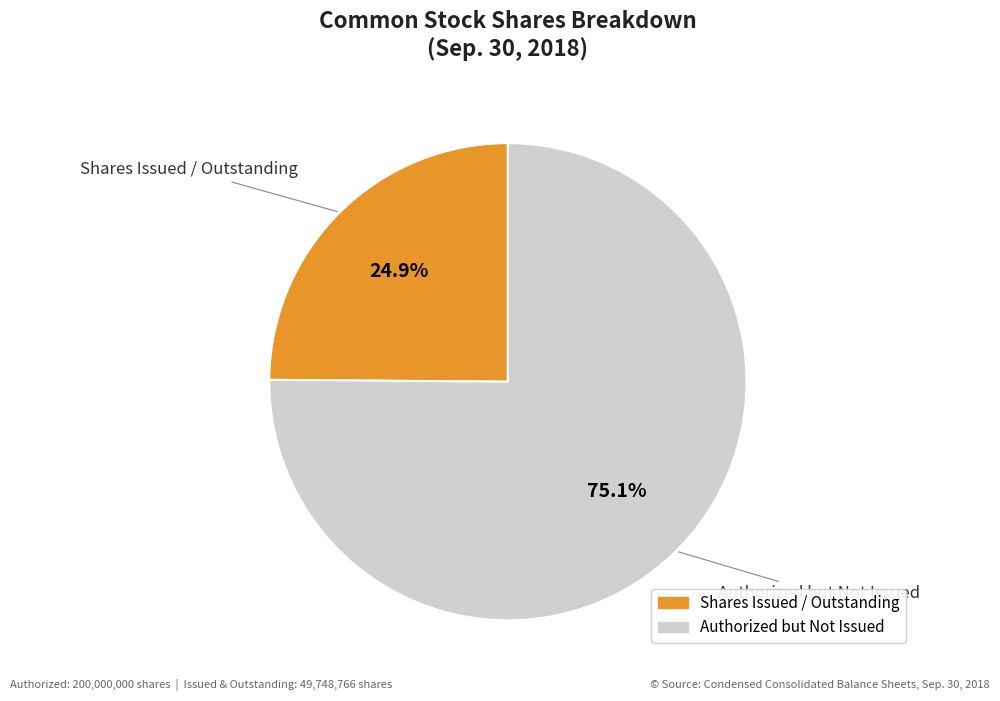

Does any single category account for the majority?

Yes